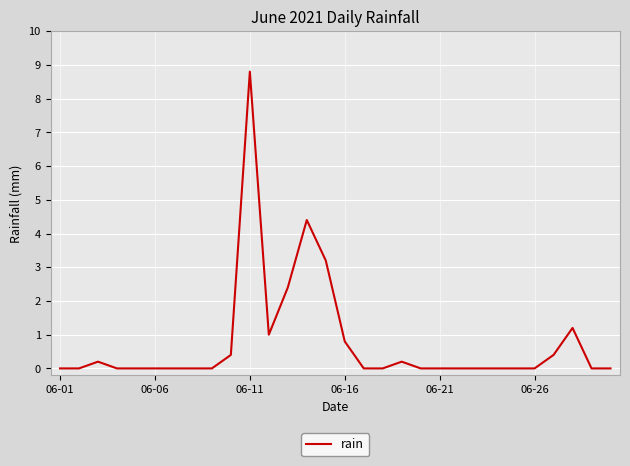

What is the difference between the maximum and minimum values?

8.8